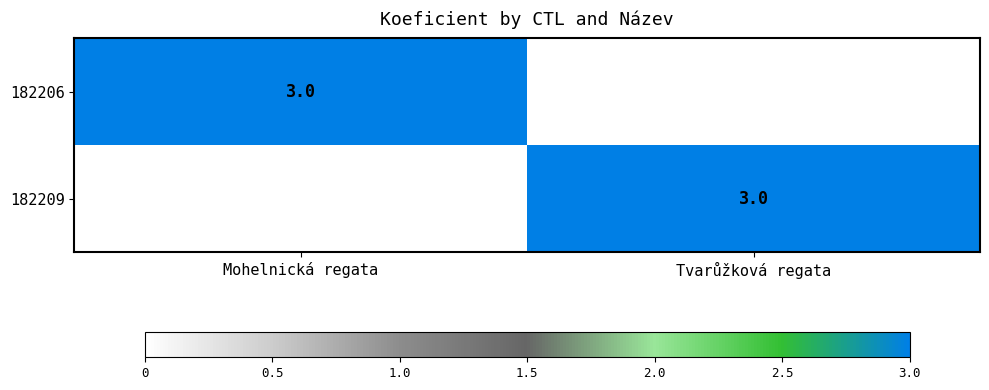

At which category is the sum across all series the highest?

Mohelnická regata